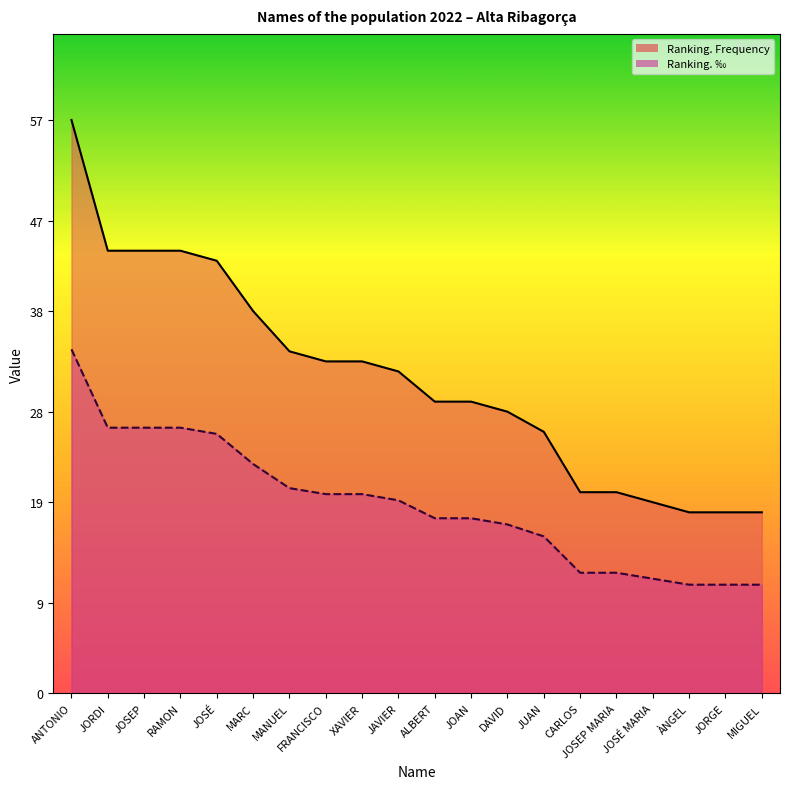

How many series are shown in this chart?

2